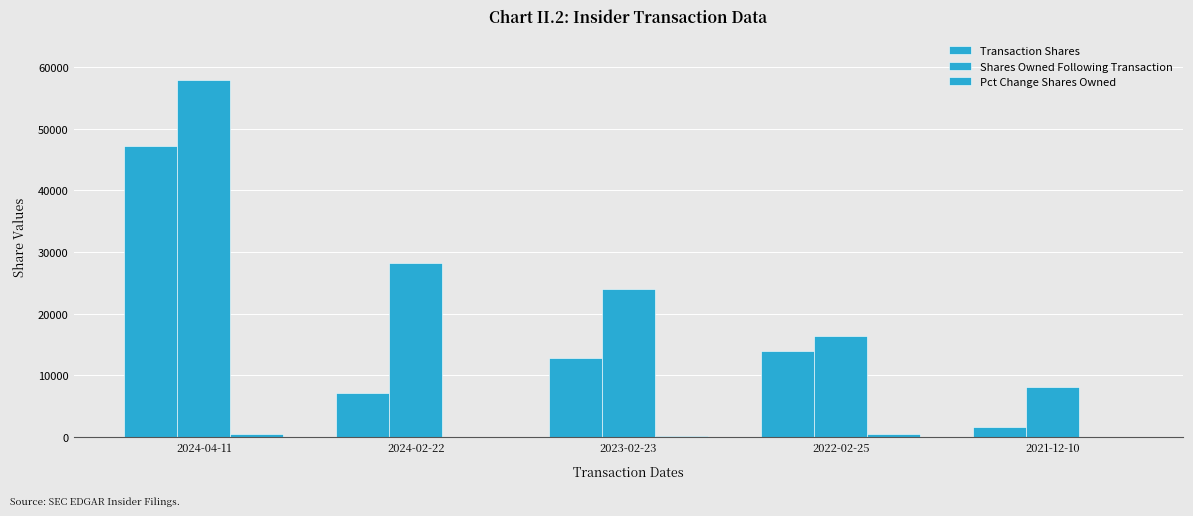

What is the value of the Transaction Shares bar at the 4th from the left?

13887